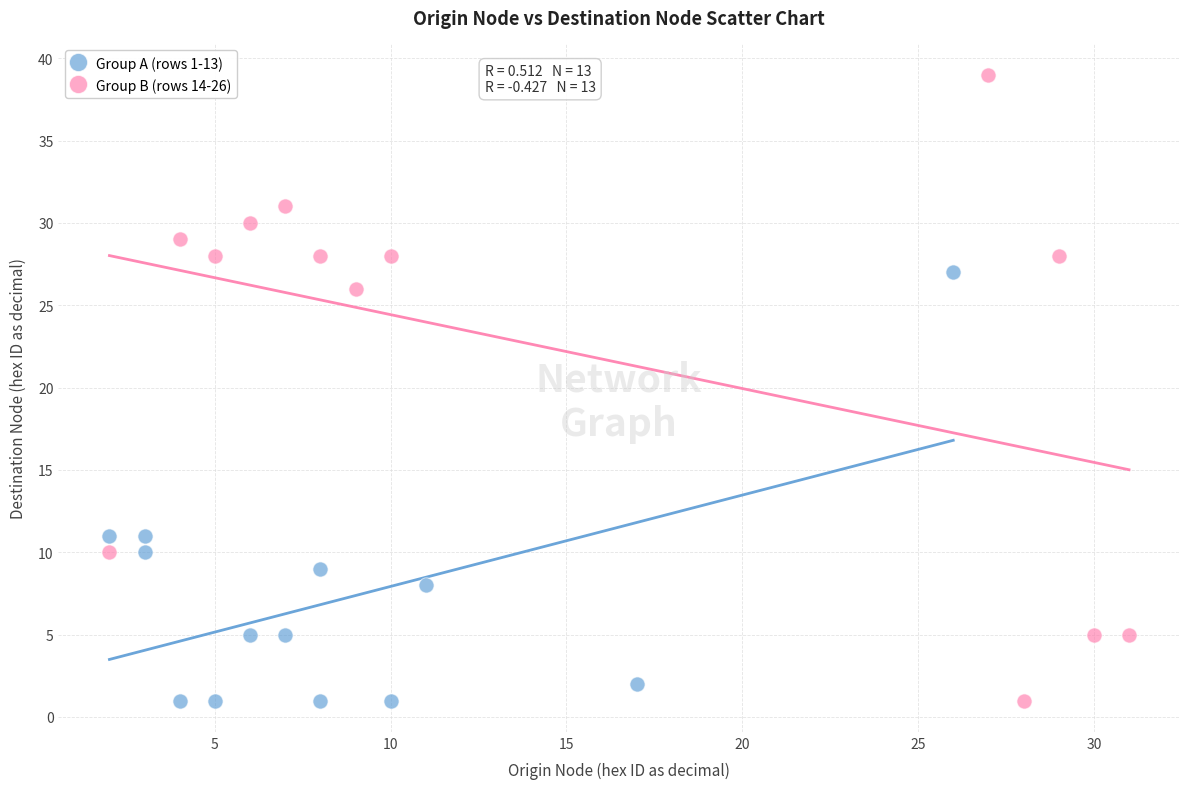

What are all the series names shown in the legend?

Group A (rows 1-13), Group B (rows 14-26)